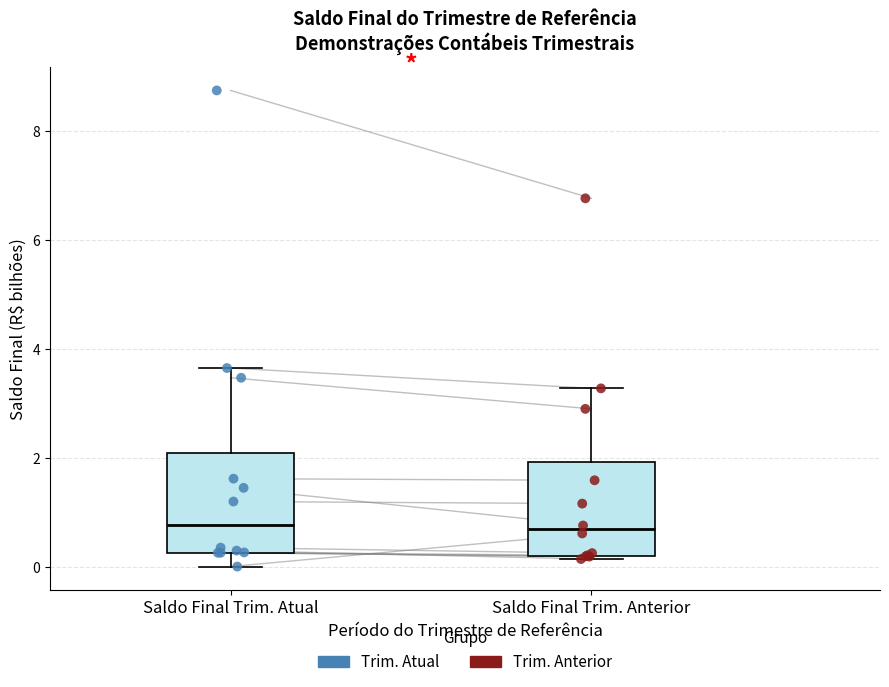

Reading left to right, transcribe this box plot: for each box, give where its median line is, the range the box spans, and where its two whiskers end, as read against the y-axis. The values are not printed on the chart, so give them approximately, as read against the axis.

Saldo Final Trim. Atual: median 0.8, box 0.2 to 2.0, whiskers 0.0 to 3.6
Saldo Final Trim. Anterior: median 0.6, box 0.2 to 2.0, whiskers 0.2 (just below the box's lower edge) to 3.2